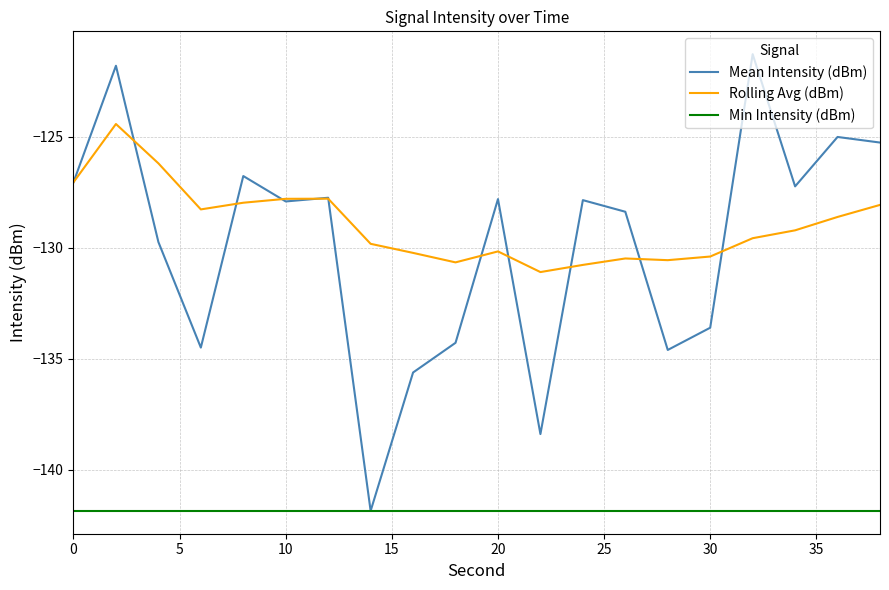

Which series has the widest spread of values?

Mean Intensity (dBm)